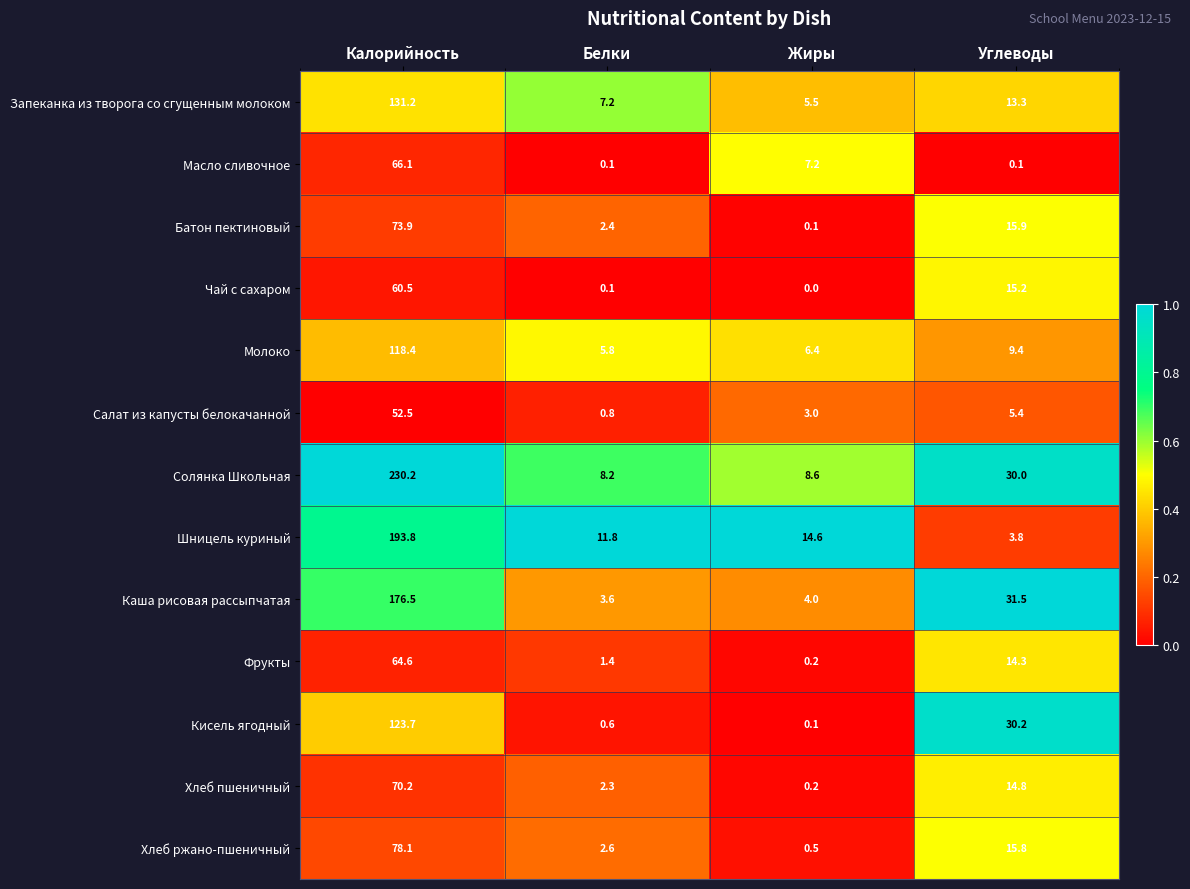

What is the difference between the second highest and second lowest values in the Масло сливочное series?

7.1